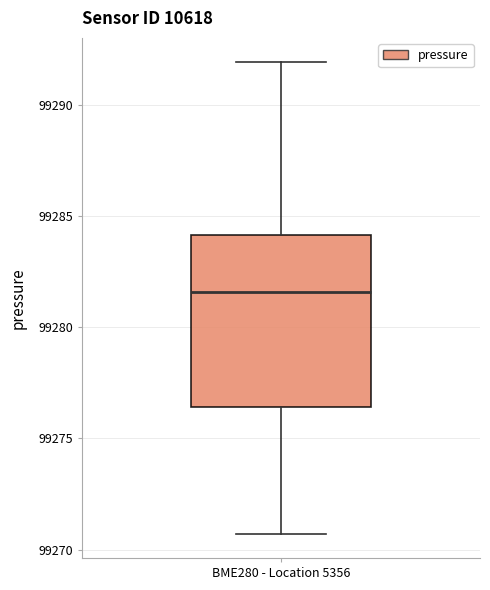

Read this box plot against the y-axis: the position of the median line, the range covered by the box, and the ends of both whiskers. The values are not printed on the chart, so give them approximately, as read against the axis.

median 99281.5, box 99276.5 to 99284.0, whiskers 99270.5 to 99292.0